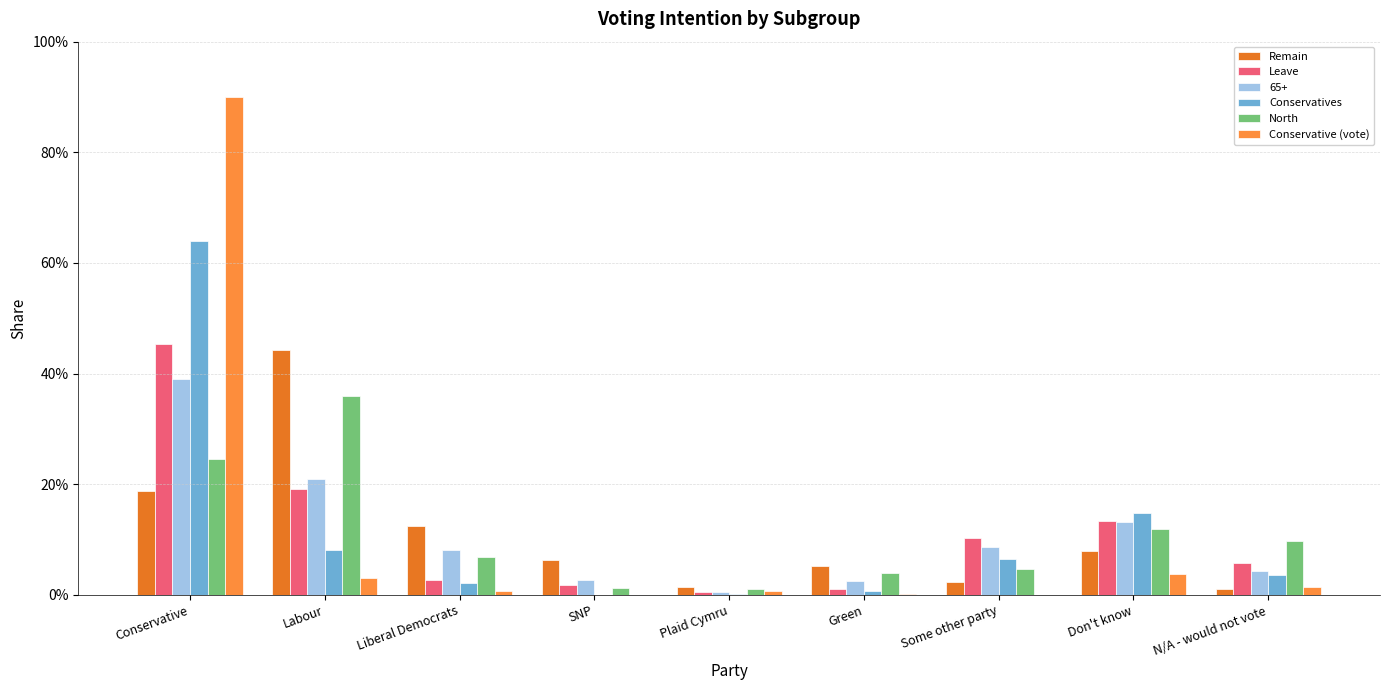

Which label corresponds to the smallest value in the chart?

SNP